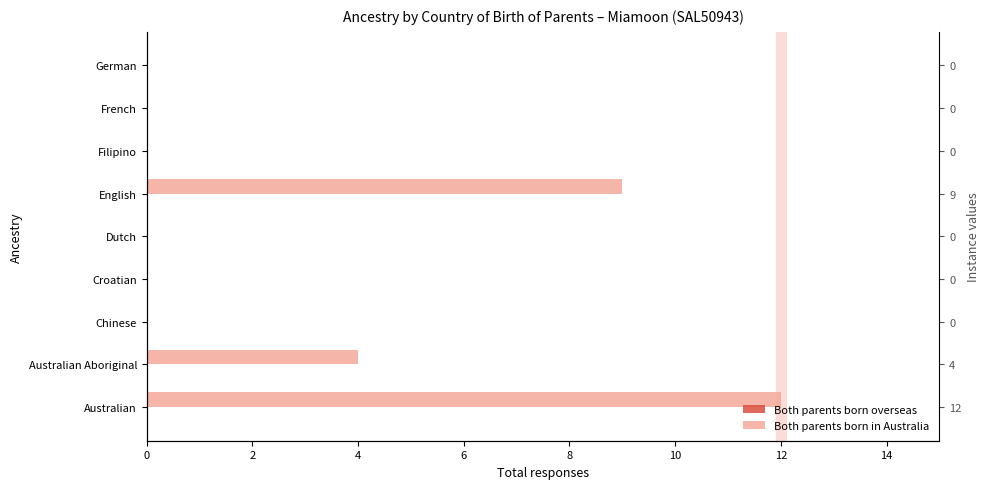

What is the difference between the maximum and minimum values in the Both parents born in Australia series?

12.0